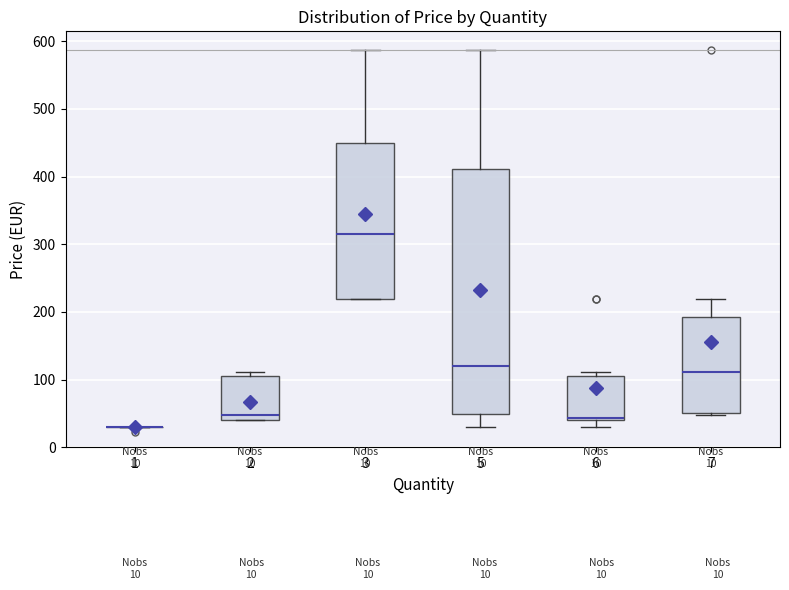

Comparing the boxes themselves (not the whiskers), which one is the tallest?

5